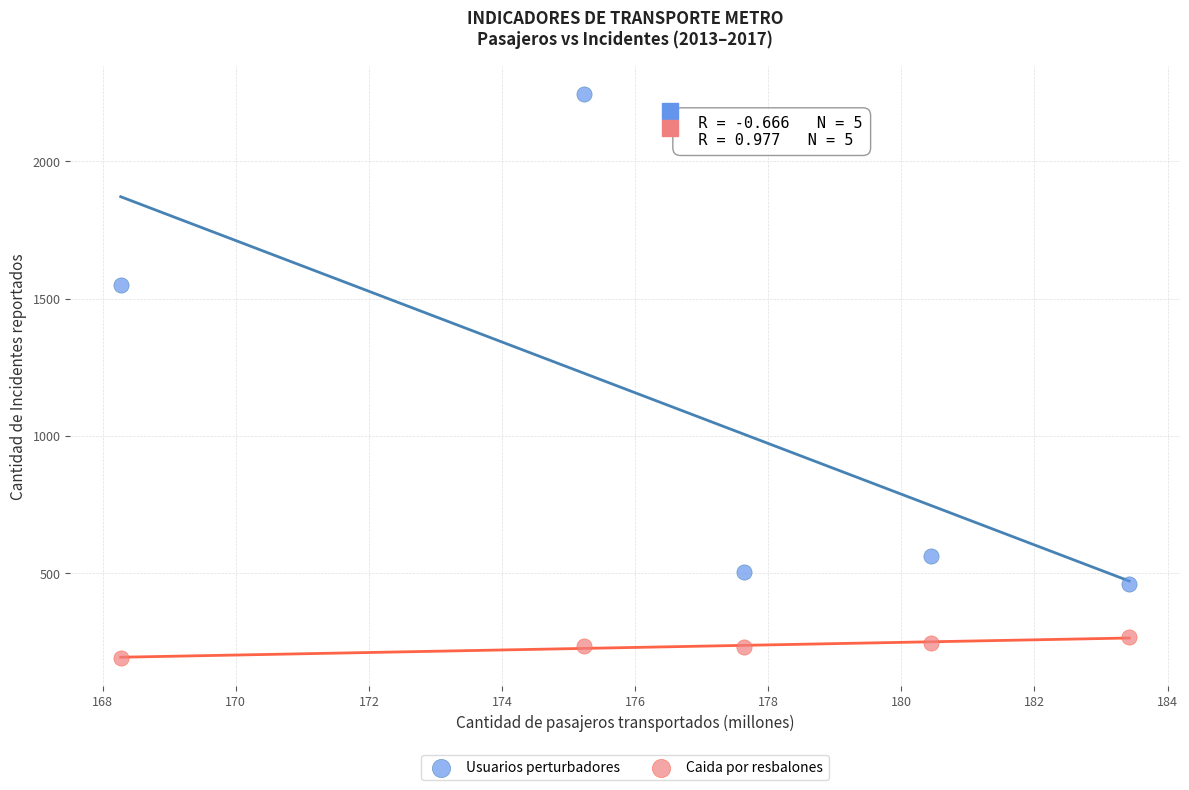

Which series contains the lowest Y value?

Caida por resbalones